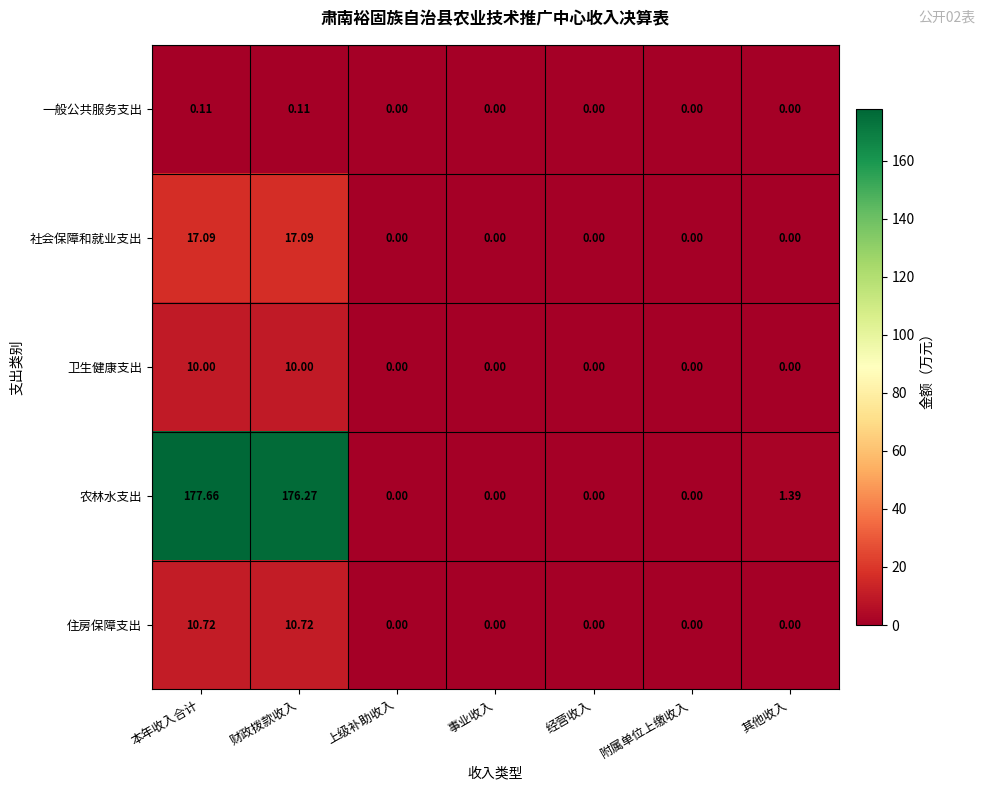

Which series has the widest spread of values?

农林水支出